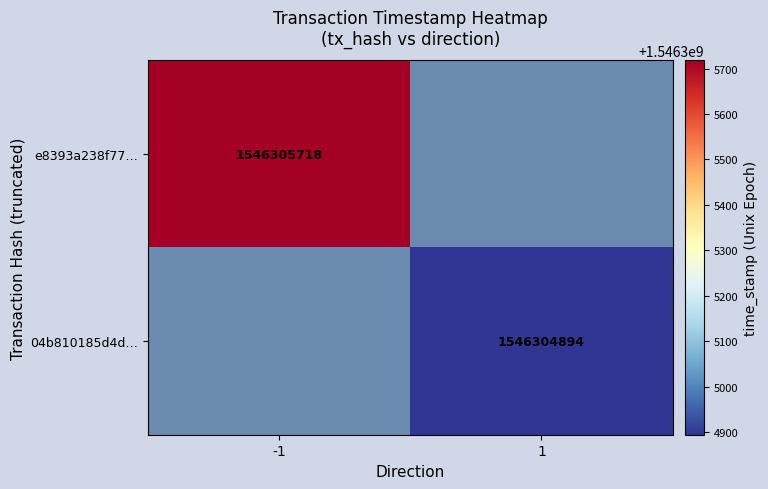

The e8393a238f776bd6c7a1904eb4beb73813833ce series shows -1 at direction. True or false?

False